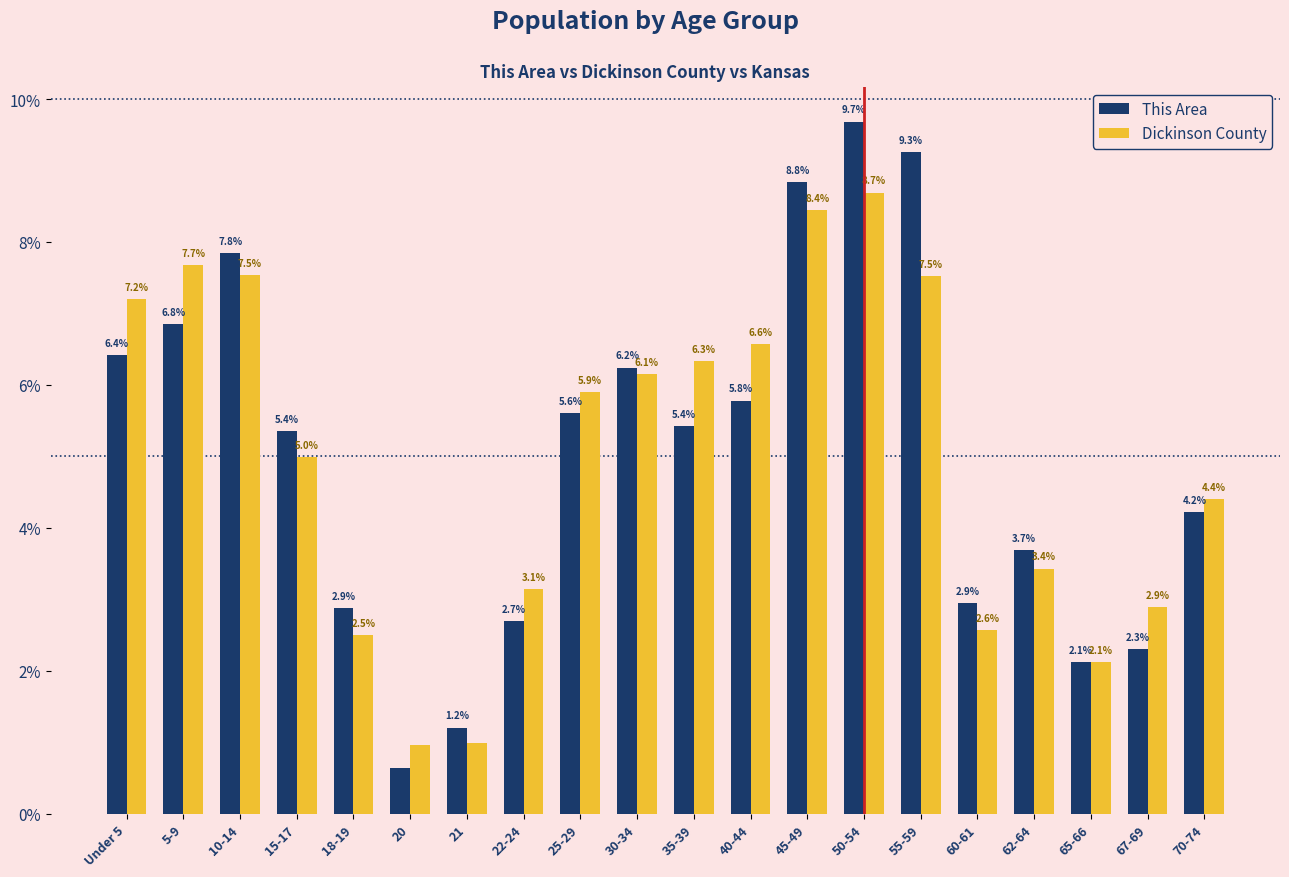

At which category is the sum across all series the highest?

50-54